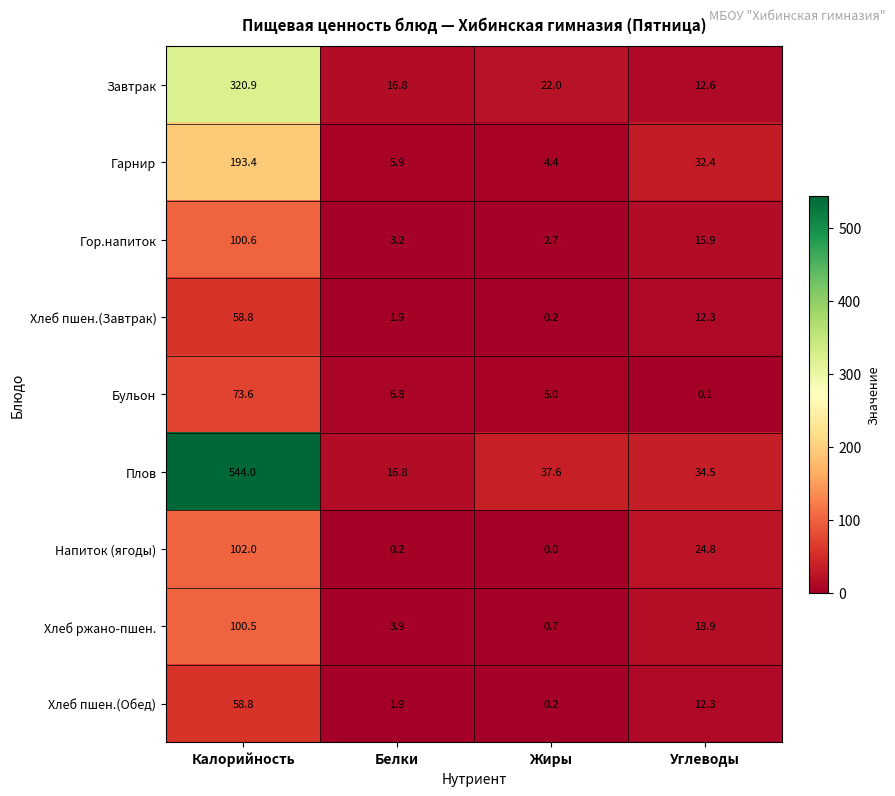

Rank the categories by Напиток (ягоды) value from highest to lowest.

Калорийность, Углеводы, Белки, Жиры